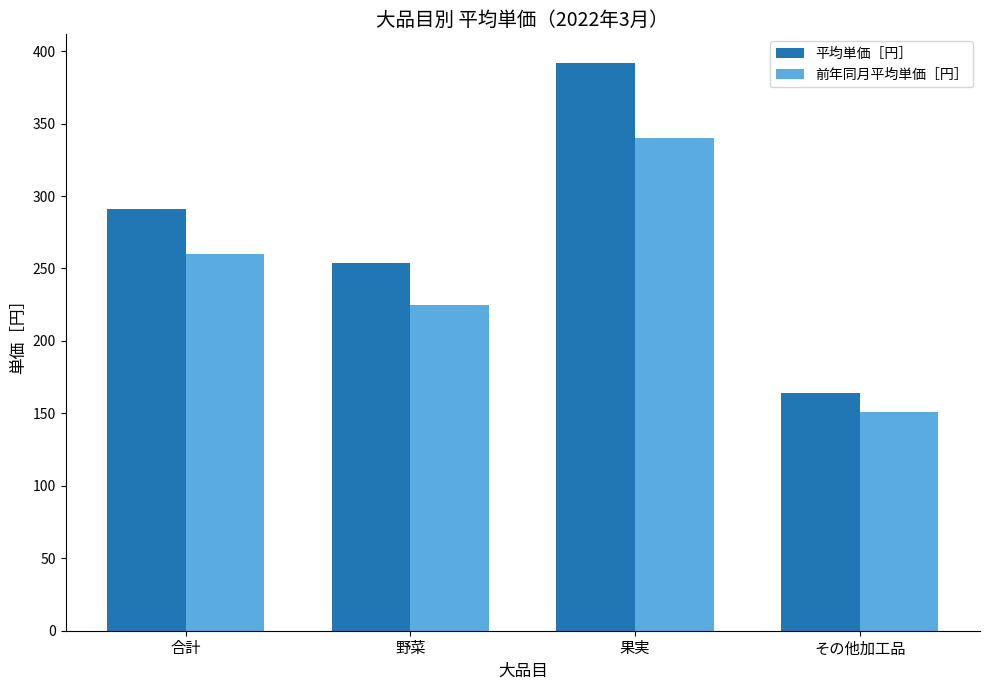

What are all the series names shown in the legend?

平均単価［円］, 前年同月平均単価［円］